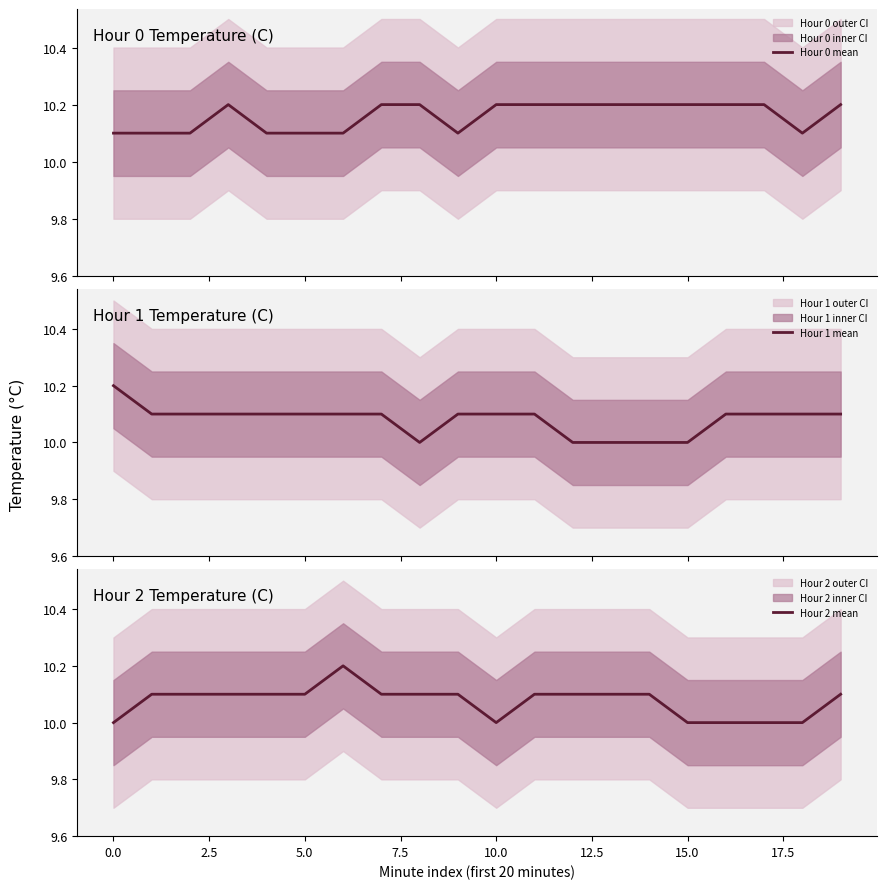

Which series has the widest spread of values?

Hour 1 mean